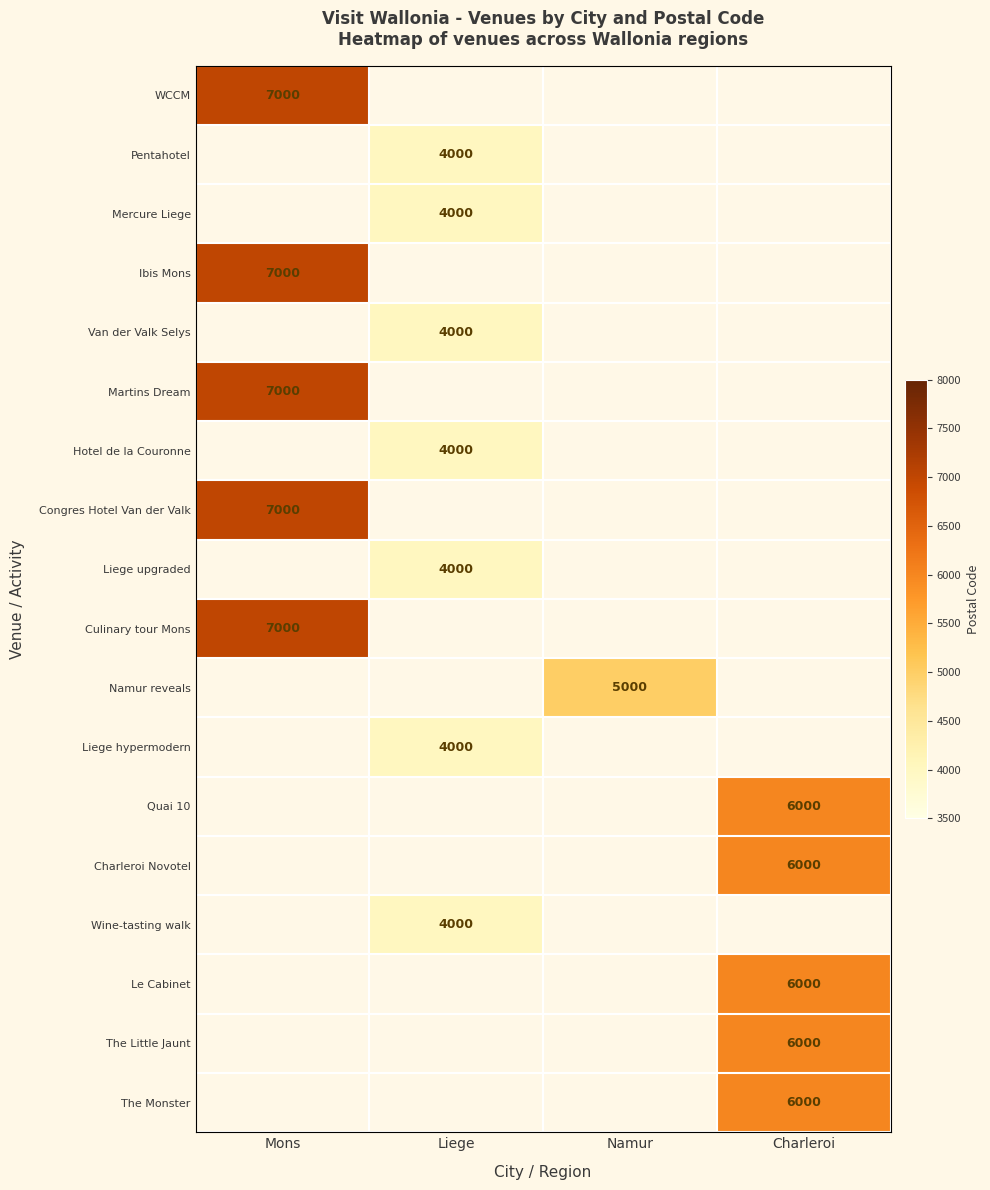

The Quai 10 series shows 6000 at Charleroi. True or false?

True